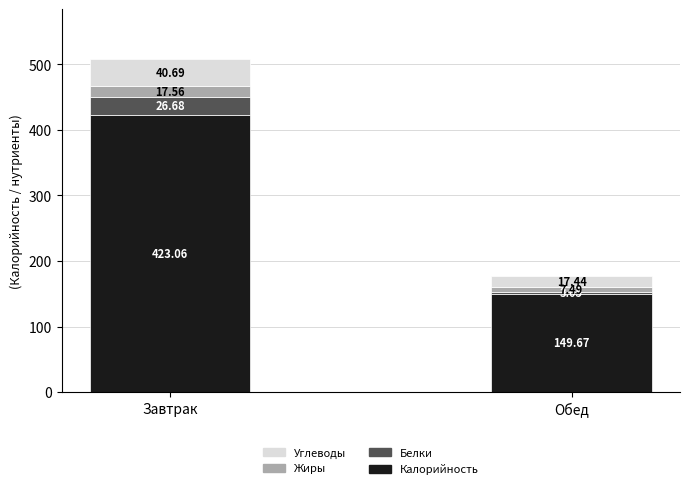

Which category has the highest value in the Калорийность series?

Завтрак